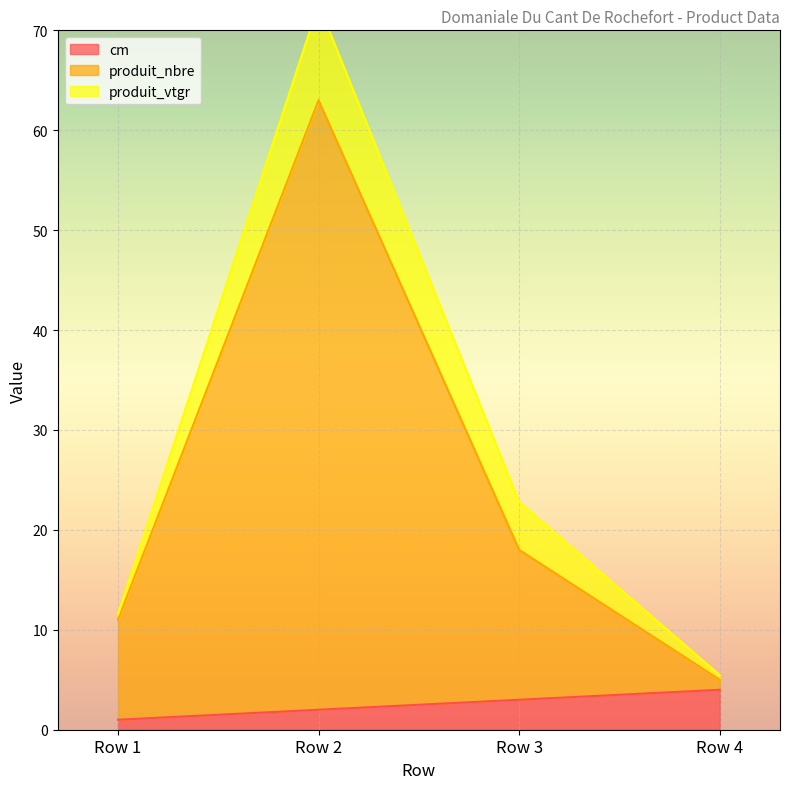

Between Row 3 and Row 4, which series saw the biggest shift?

produit_nbre